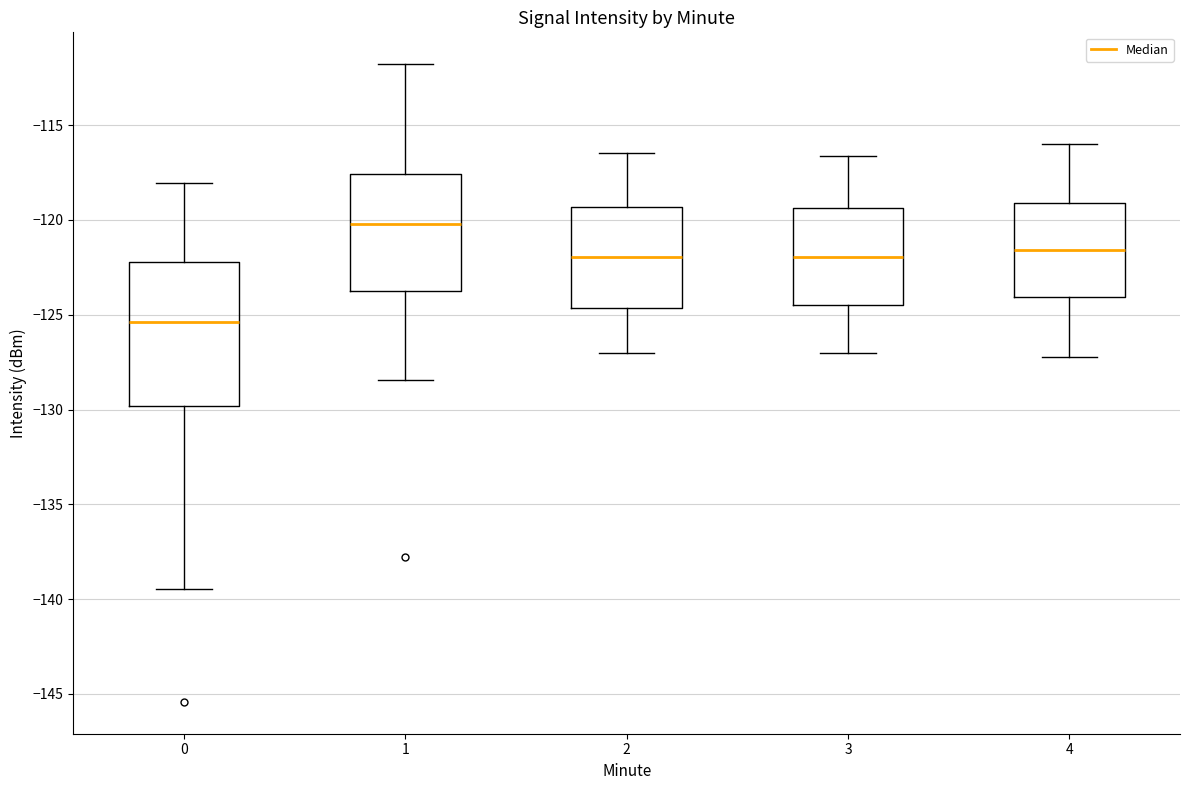

Reading left to right, transcribe this box plot: for each box, give where its median line is, the range the box spans, and where its two whiskers end, as read against the y-axis. The values are not printed on the chart, so give them approximately, as read against the axis.

0: median -125.5, box -130.0 to -122.0, whiskers -139.5 to -118.0
1: median -120.0, box -123.5 to -117.5, whiskers -128.5 to -112.0
2: median -122.0, box -124.5 to -119.5, whiskers -127.0 to -116.5
3: median -122.0, box -124.5 to -119.5, whiskers -127.0 to -116.5
4: median -121.5, box -124.0 to -119.0, whiskers -127.0 to -116.0